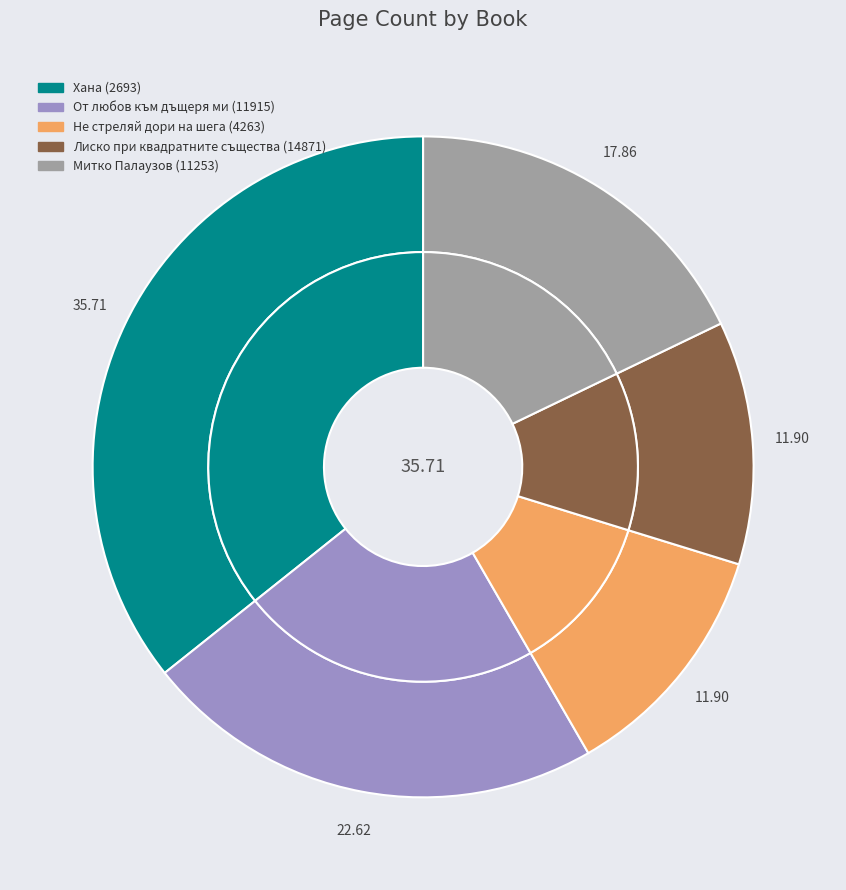

Count the number of slices in the pie.

5